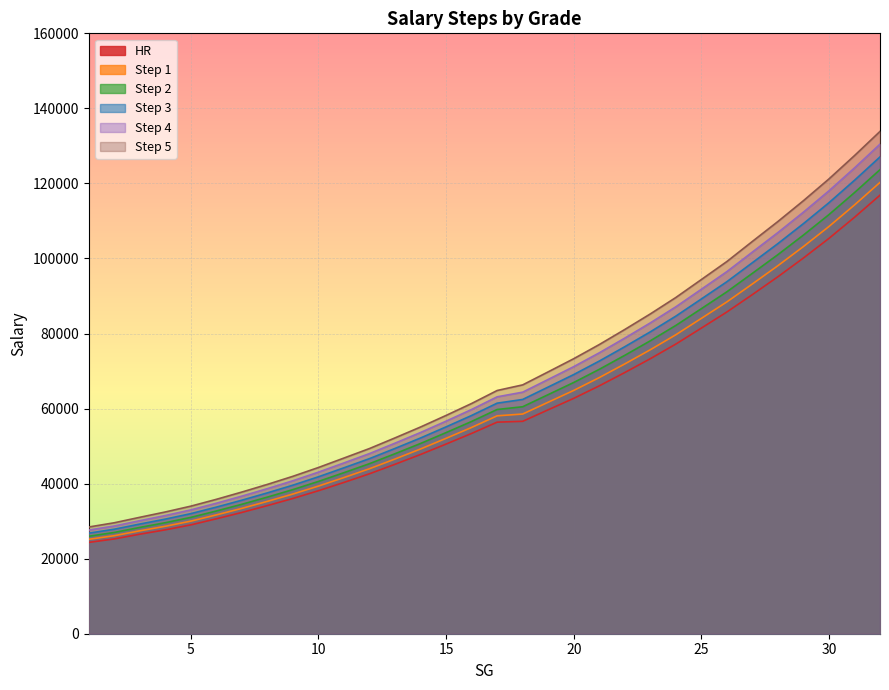

Does the chart display data point markers on the line(s)?

No